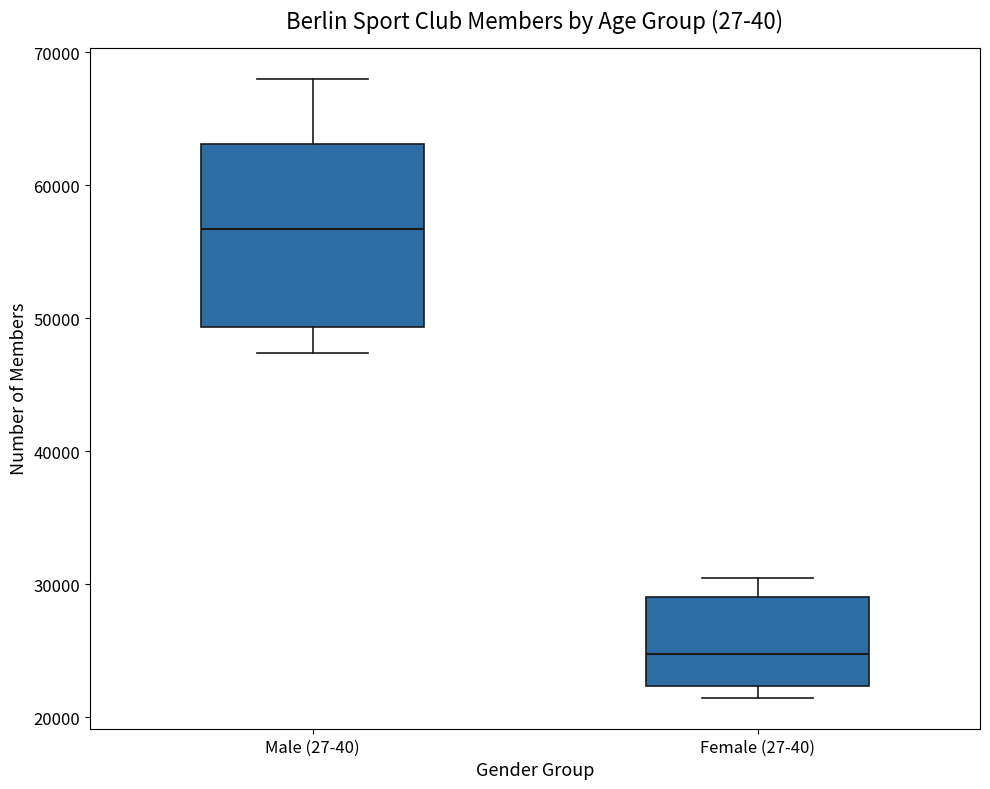

Which box has the highest median line?

Male (27-40)